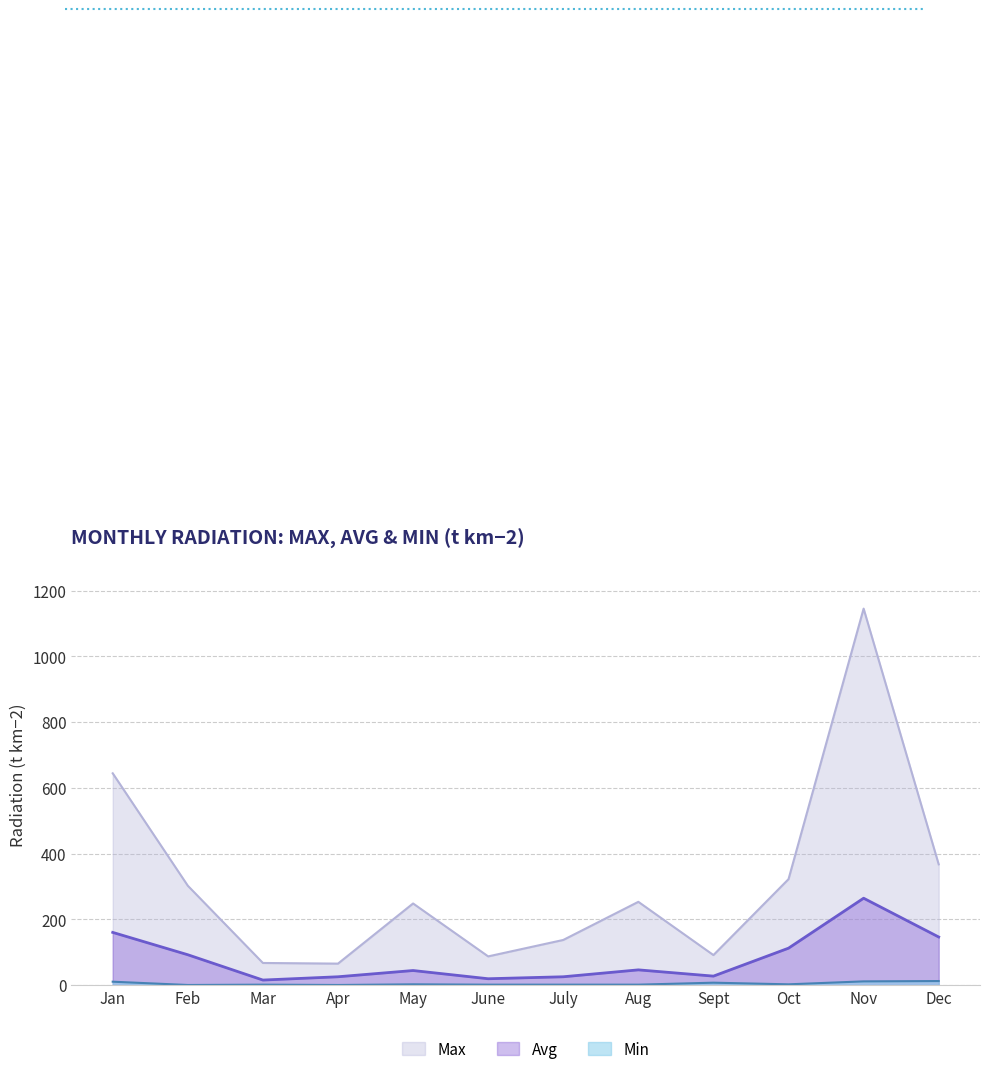

True or false: Min has a value of 12 at Dec.

True